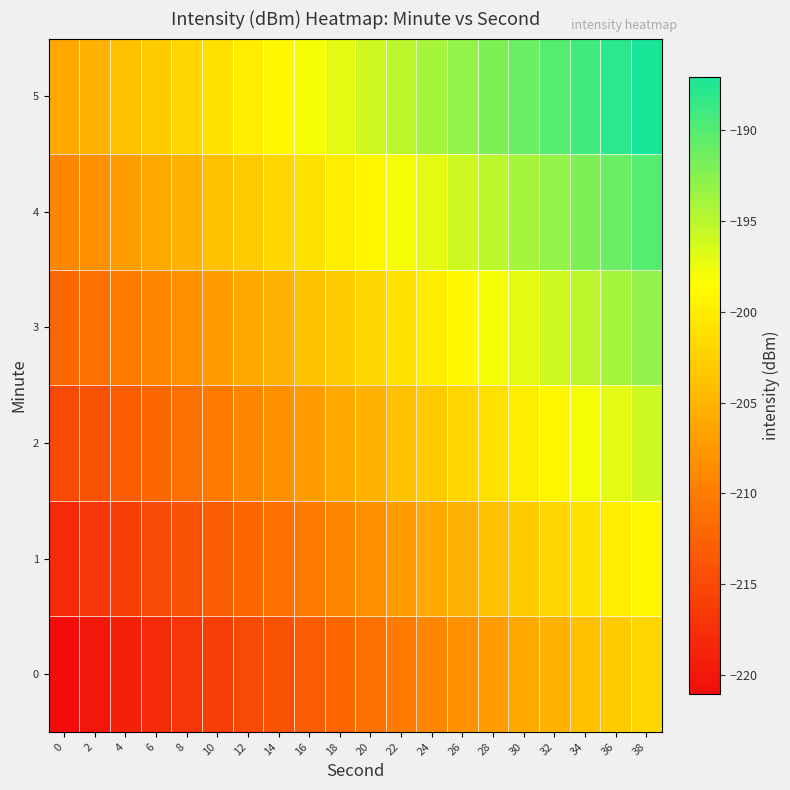

Which series has the largest total across all categories?

5